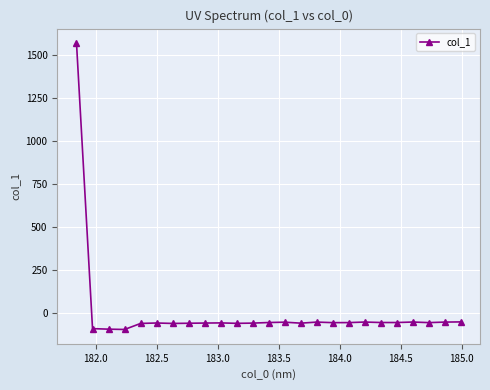

What is the sum of all values?

93.1